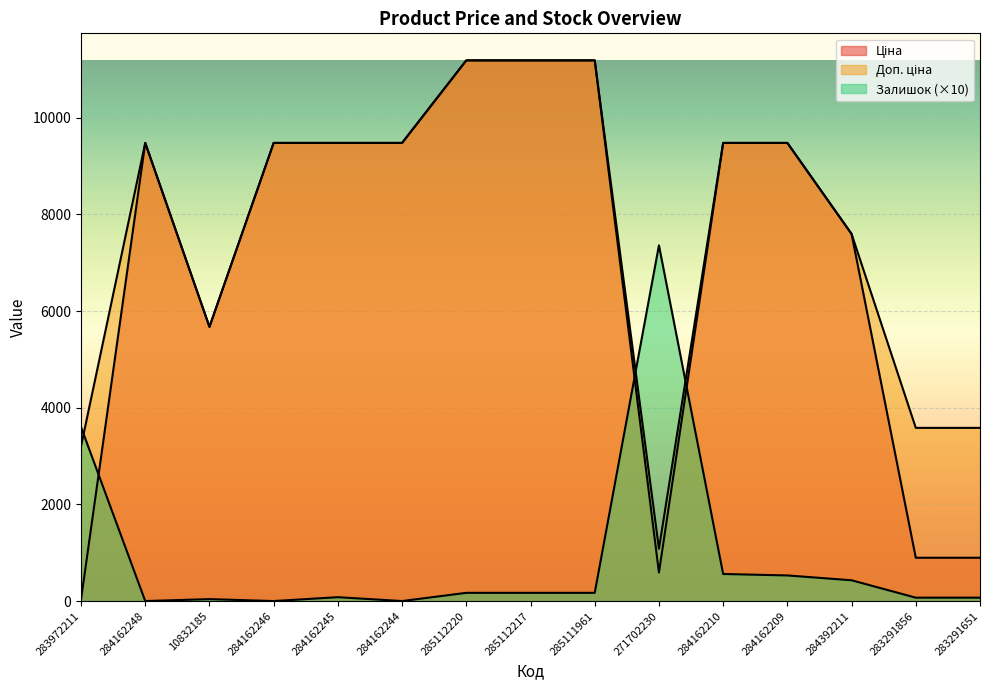

Is it true that Ціна equals 589.9 at 271702230?

True